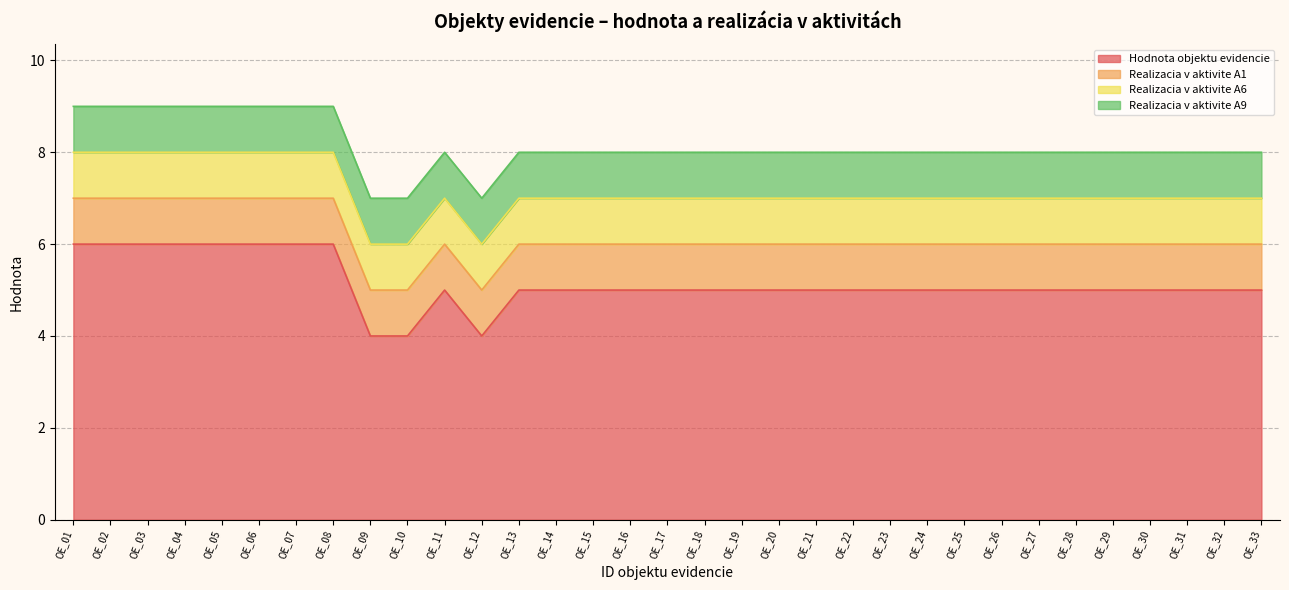

Count the number of data series in this chart.

4